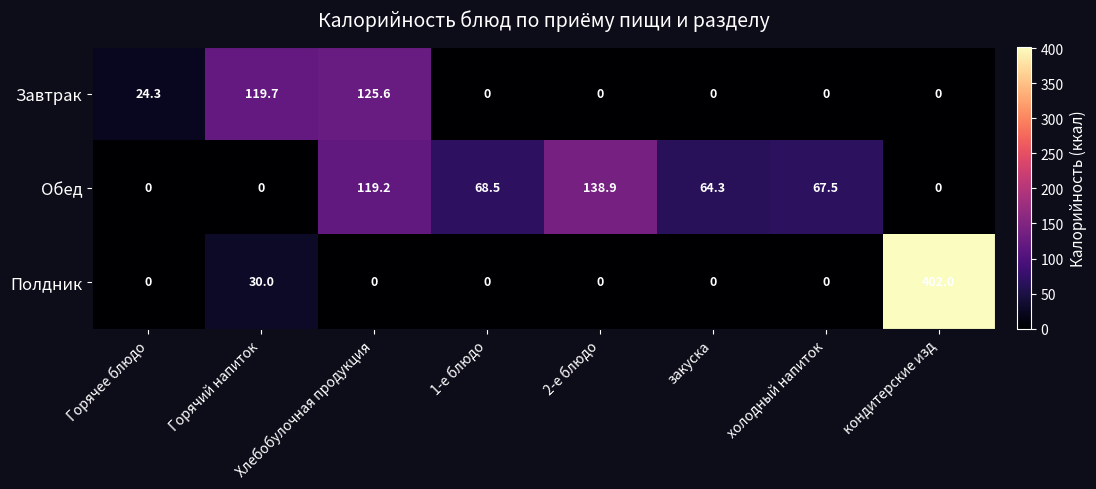

How many data points does each series have?

8